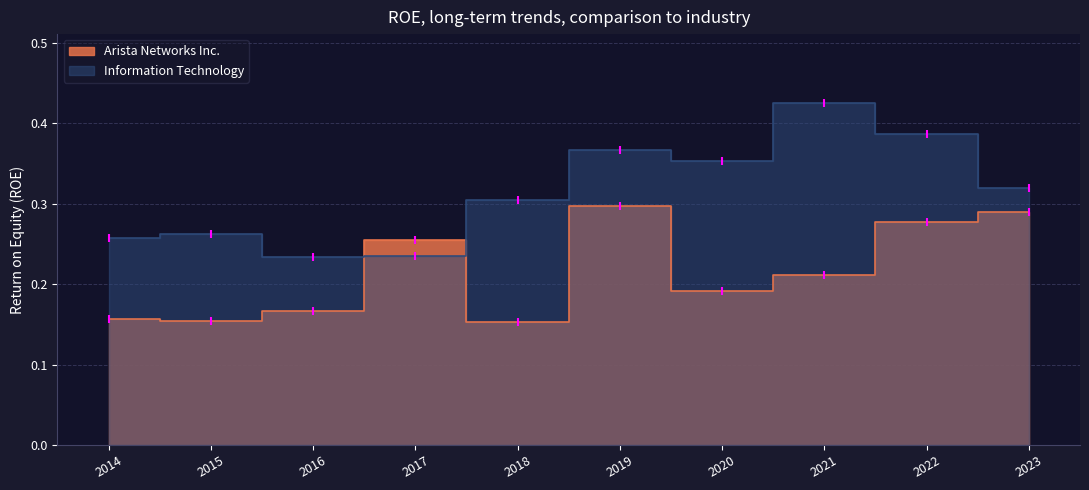

How many lines are shown in the chart?

2